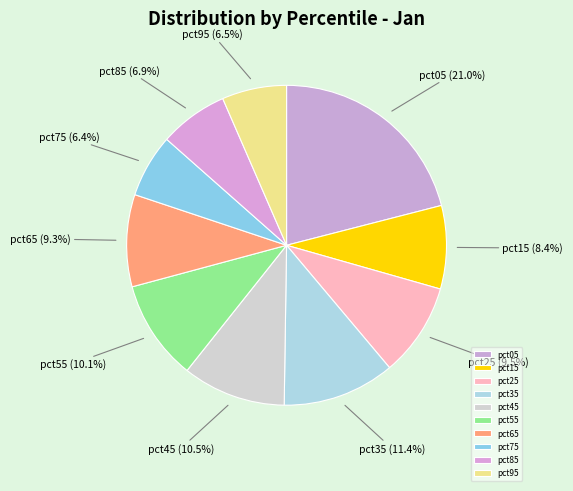

To the nearest percent, what portion does pct85 represent?

7%